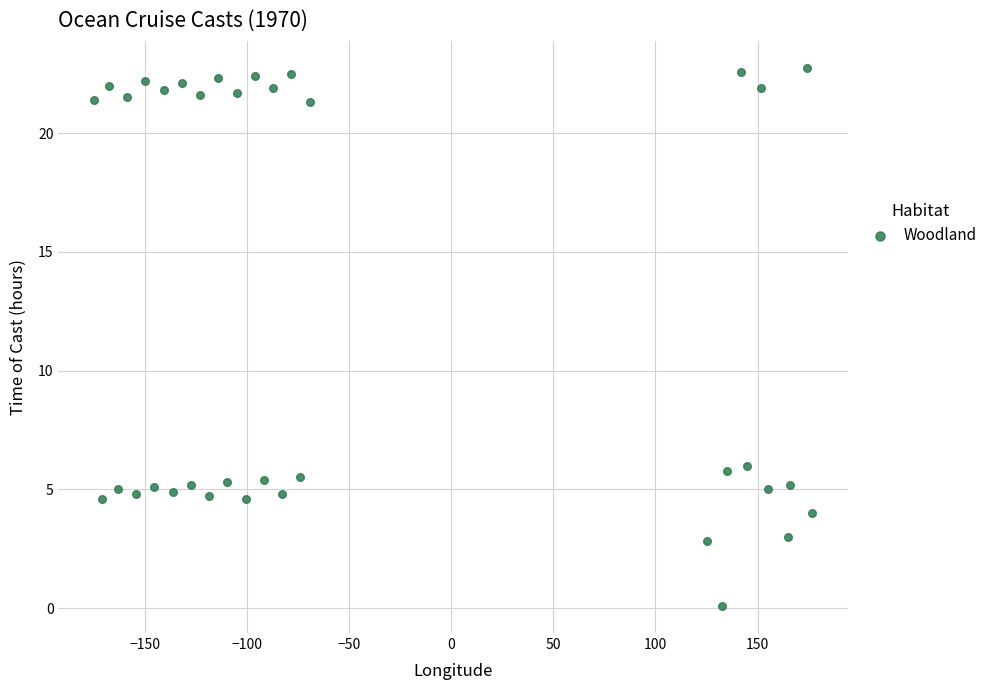

What is the range of X values (max minus min)?

351.4